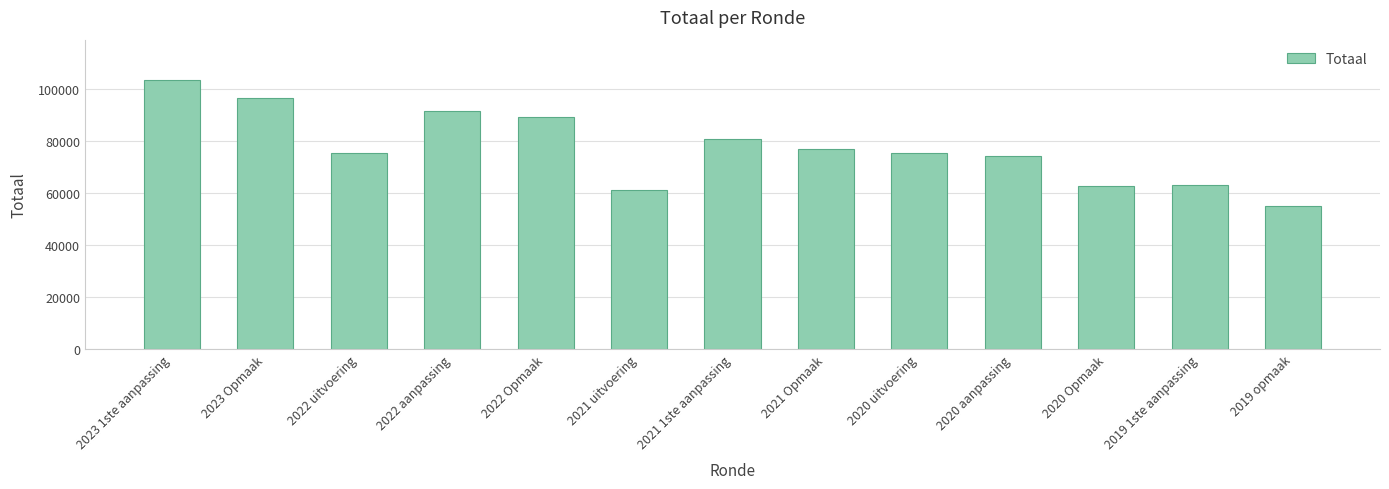

What is the change in value from 2020 Opmaak to 2019 1ste aanpassing?

+615